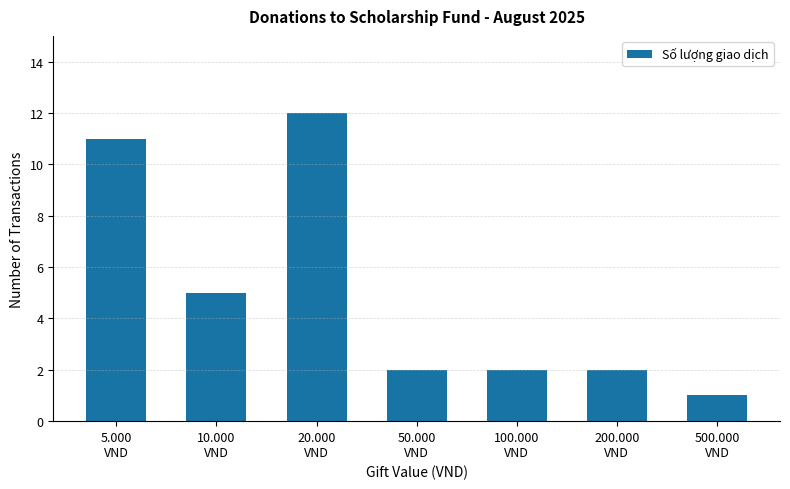

What is the maximum value shown in the chart?

12